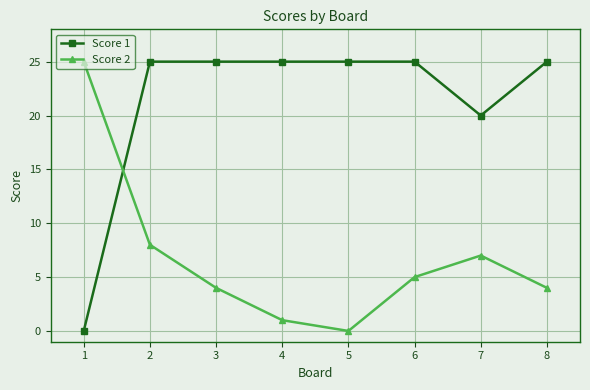

What is the value of the Score 2 point at the 3rd from the left?

4